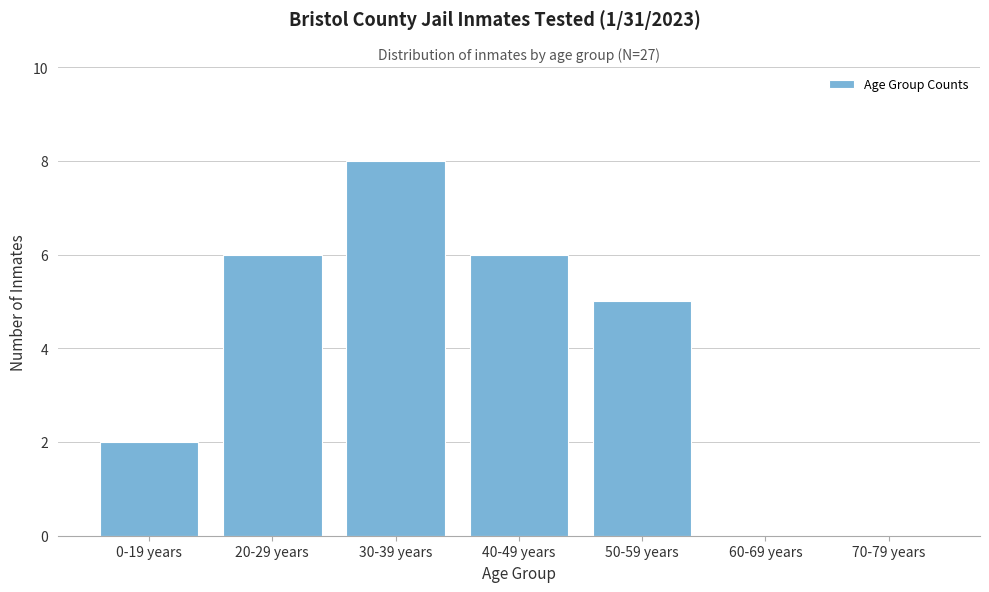

Reading left to right, what are all the values shown in this chart?

0-19 years=2	20-29 years=6	30-39 years=8	40-49 years=6	50-59 years=5	60-69 years=0	70-79 years=0